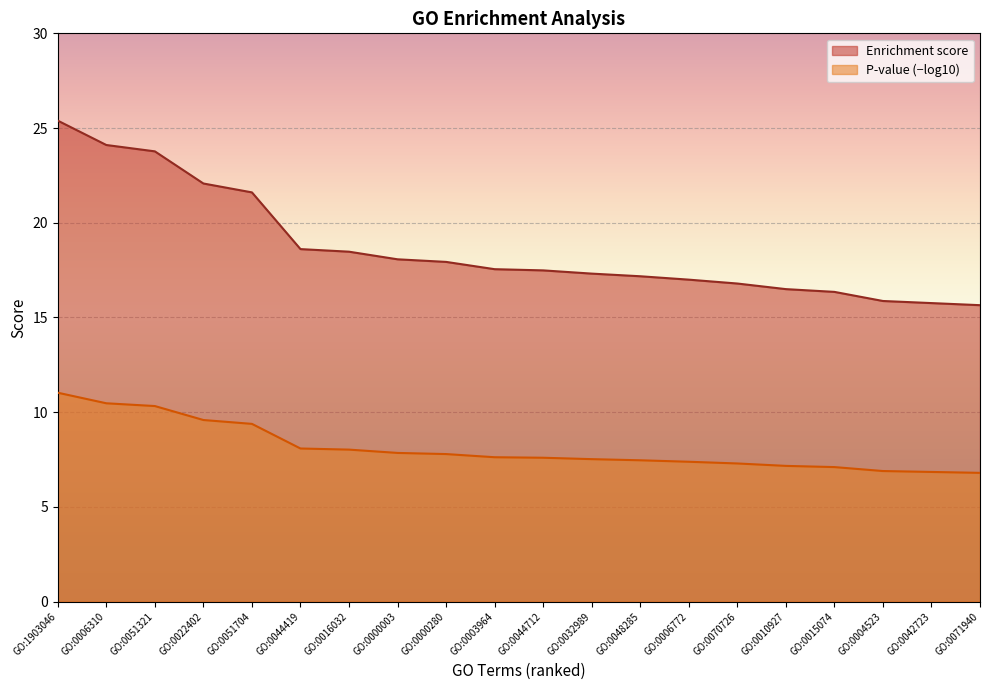

At how many categories does at least one series exceed 14?

20